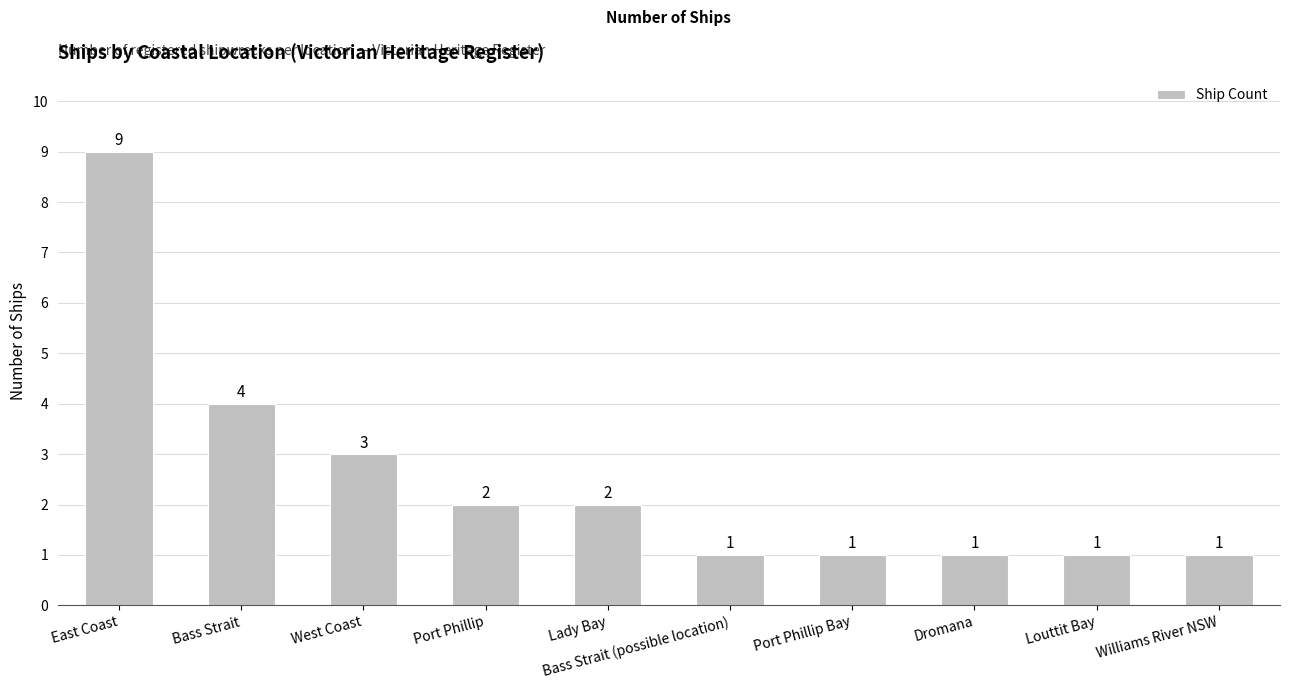

What is the smallest value displayed?

1